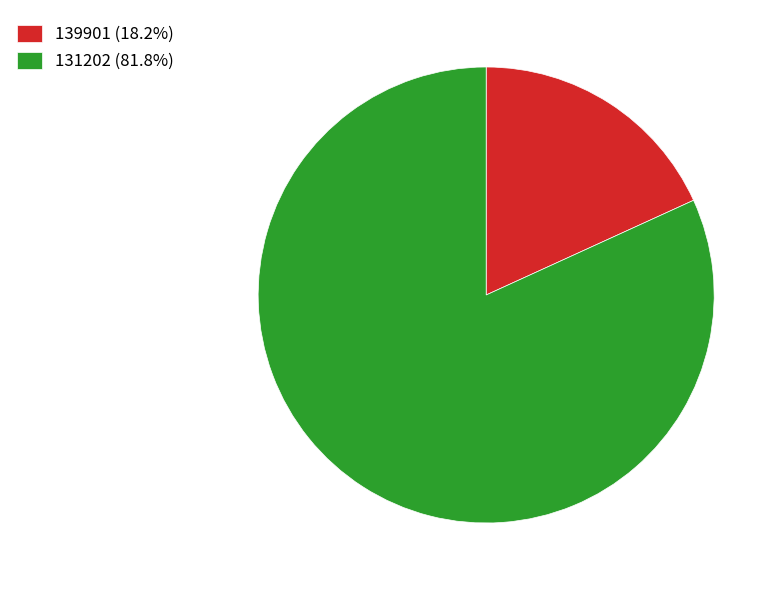

The 131202 slice represents 67% of the pie. True or false?

False